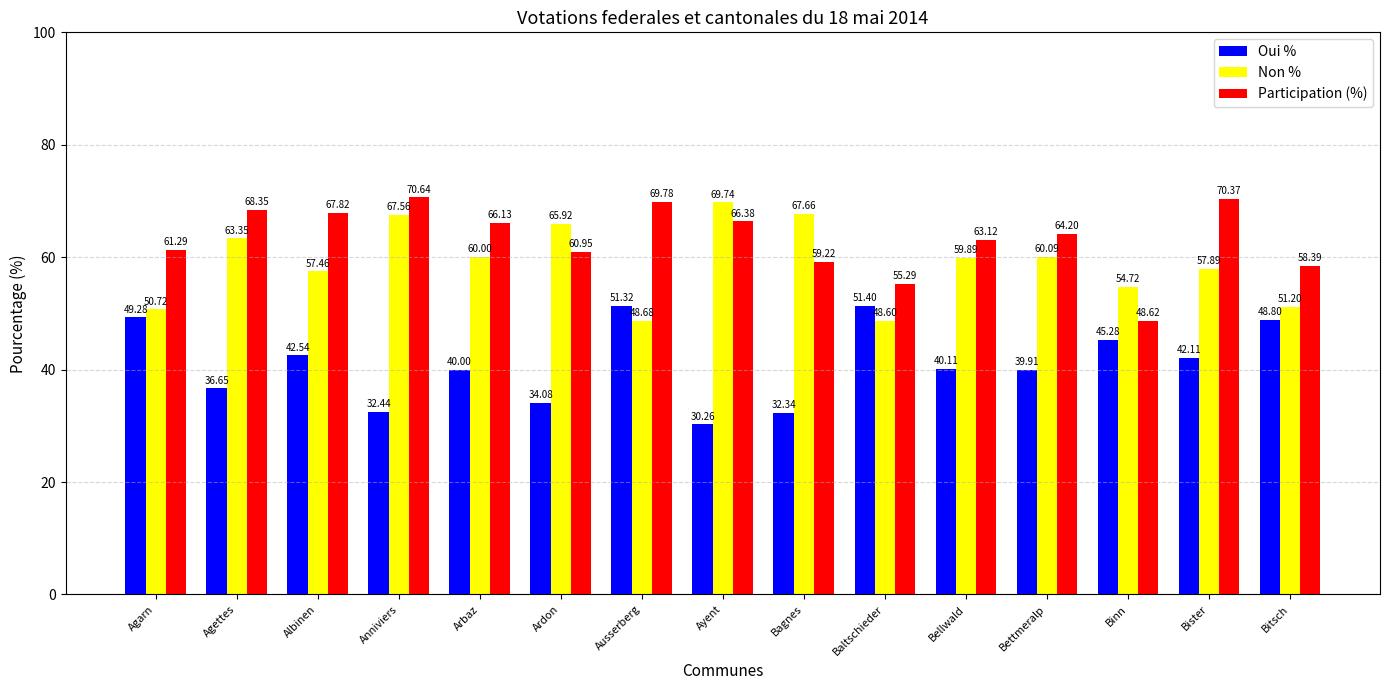

What is the difference between the second highest and second lowest values in the Non % series?

19.0